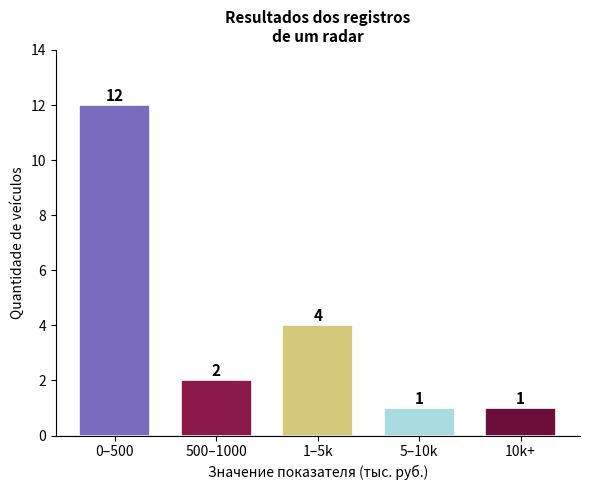

Reading left to right, transcribe all the data shown in this chart.

12	2	4	1	1